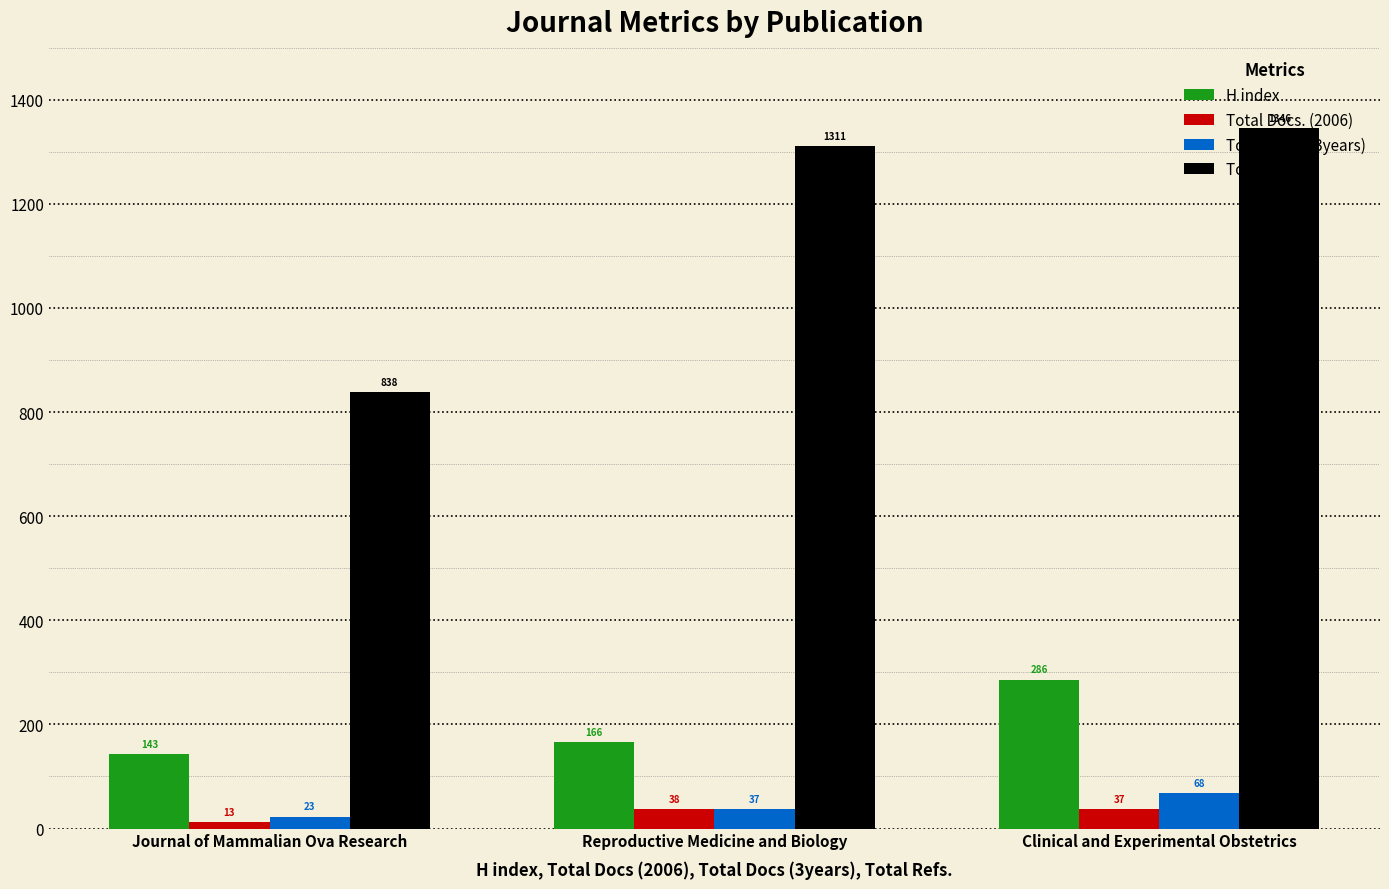

What is the total value across all series at Journal of Mammalian Ova Research?

1017